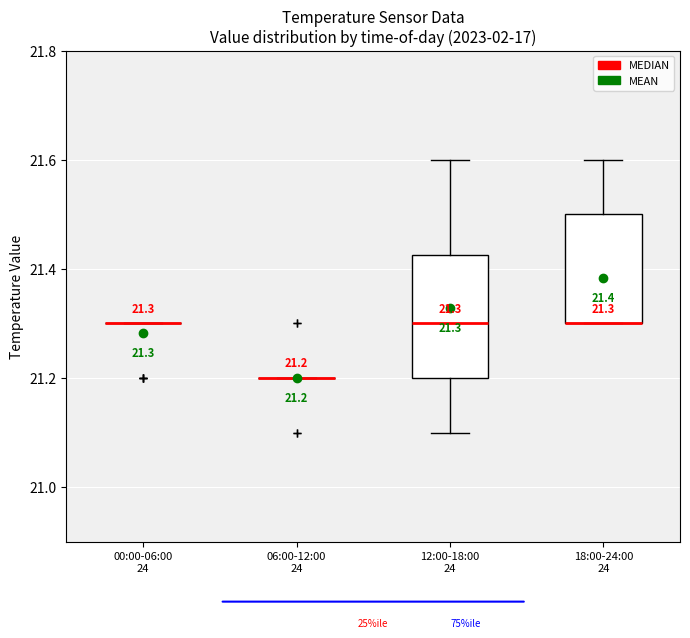

Comparing the boxes themselves (not the whiskers), which one is the tallest?

12:00-18:00